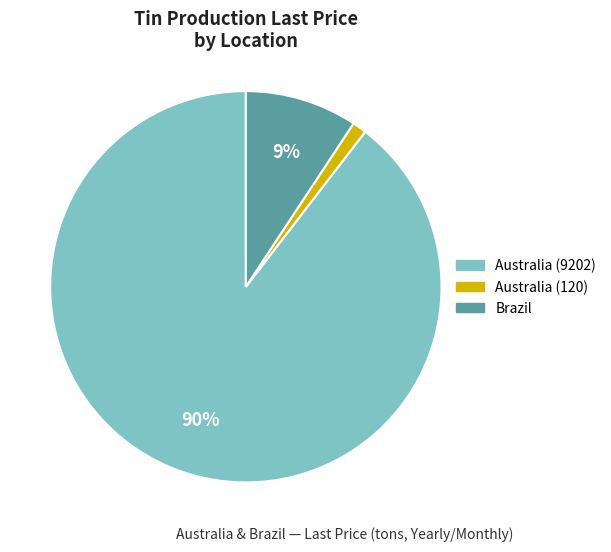

To the nearest percent, what is the combined percentage of Australia (9202) and Brazil?

99%